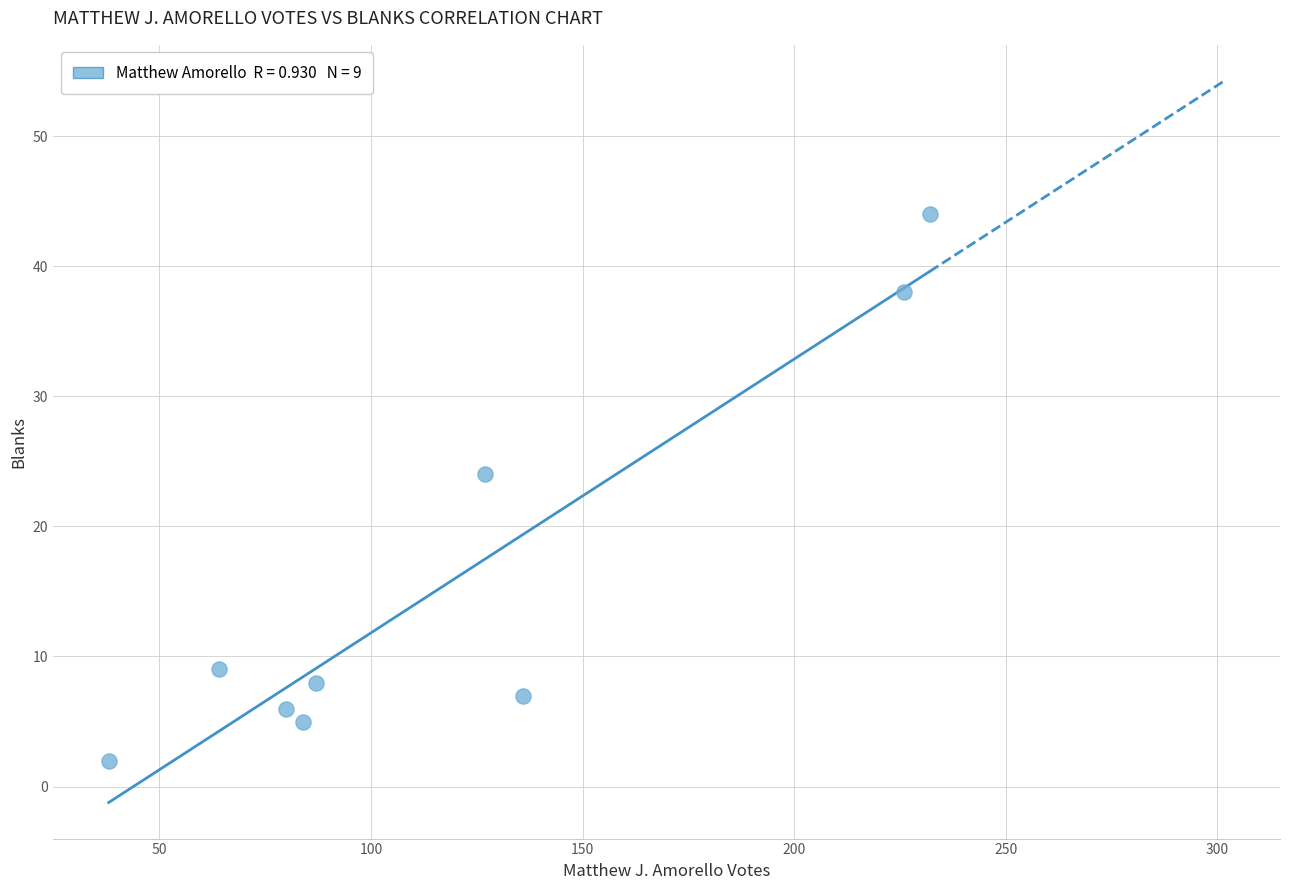

What is the average X value?

119